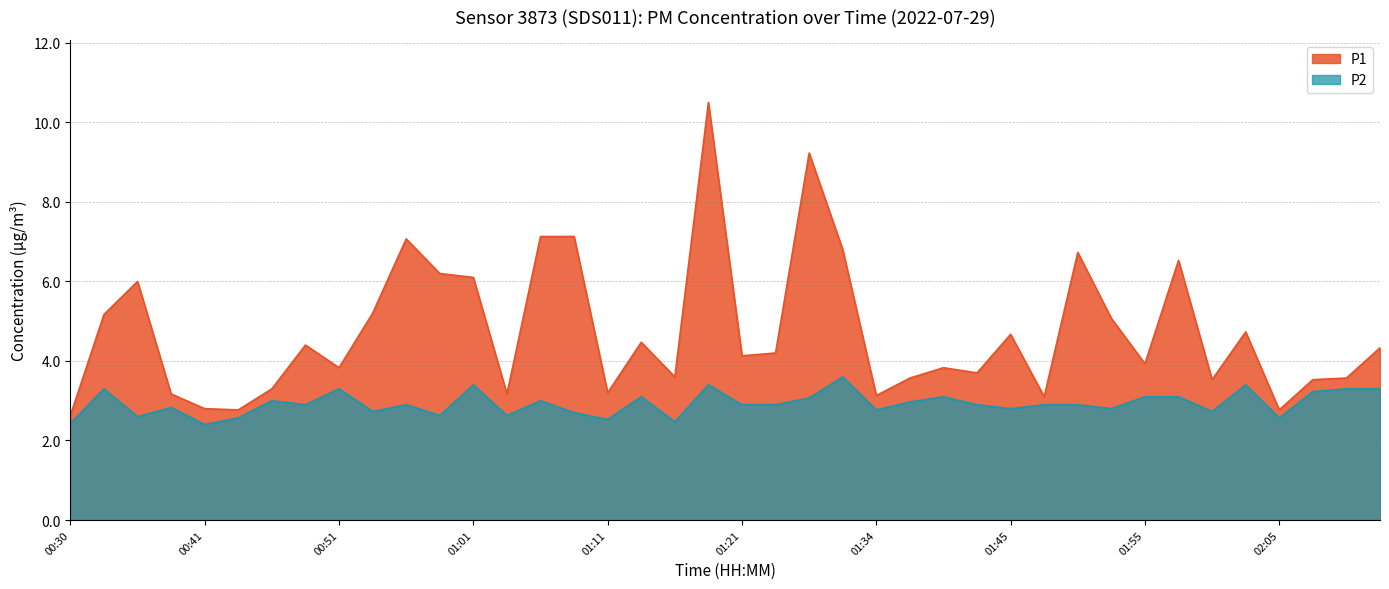

What is the total value across all series at 01:50?

9.6